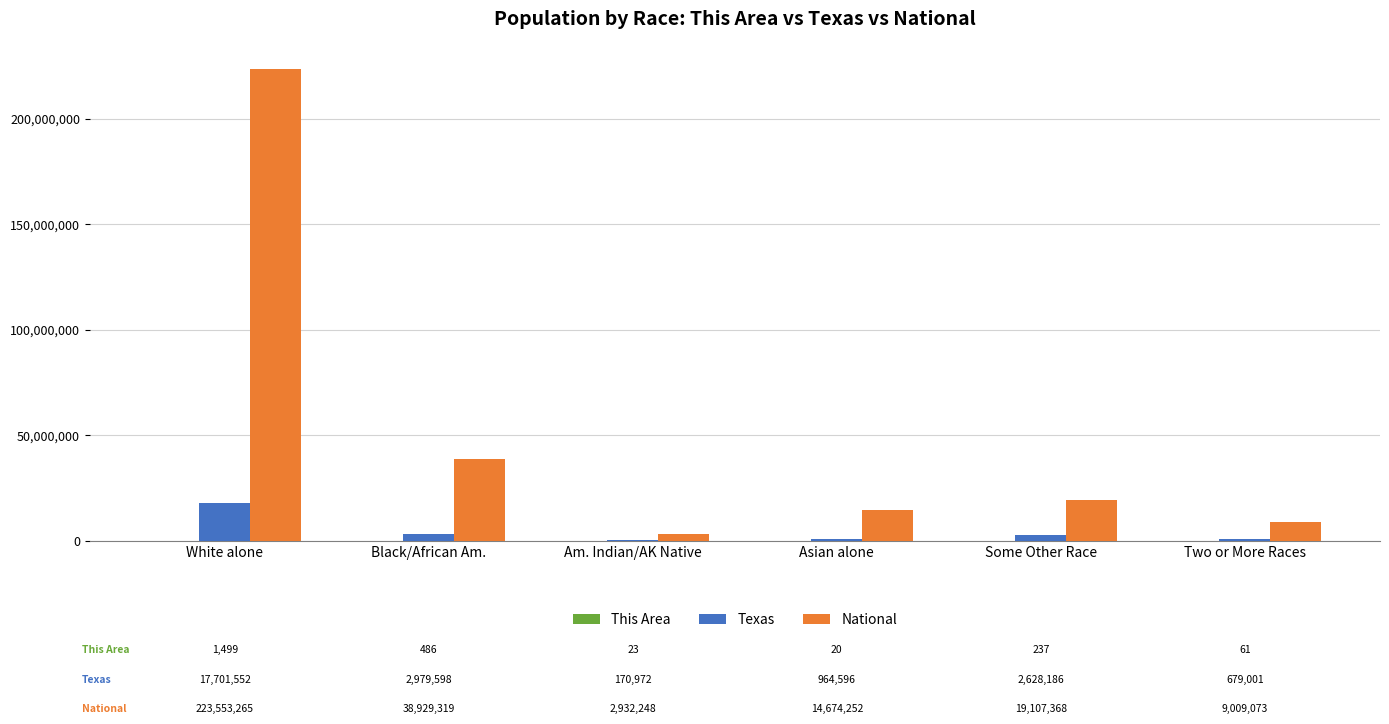

How many distinct data groups are displayed?

3